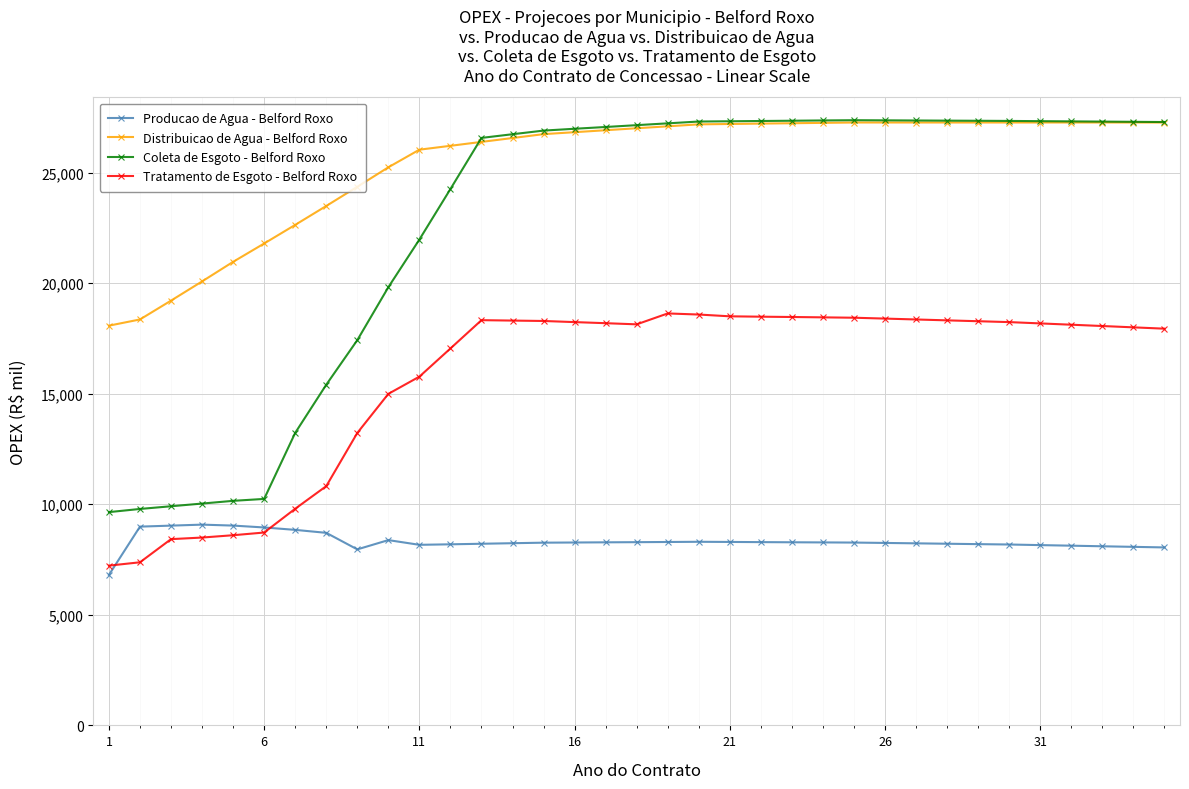

What is the maximum value for Coleta de Esgoto - Belford Roxo?

27369